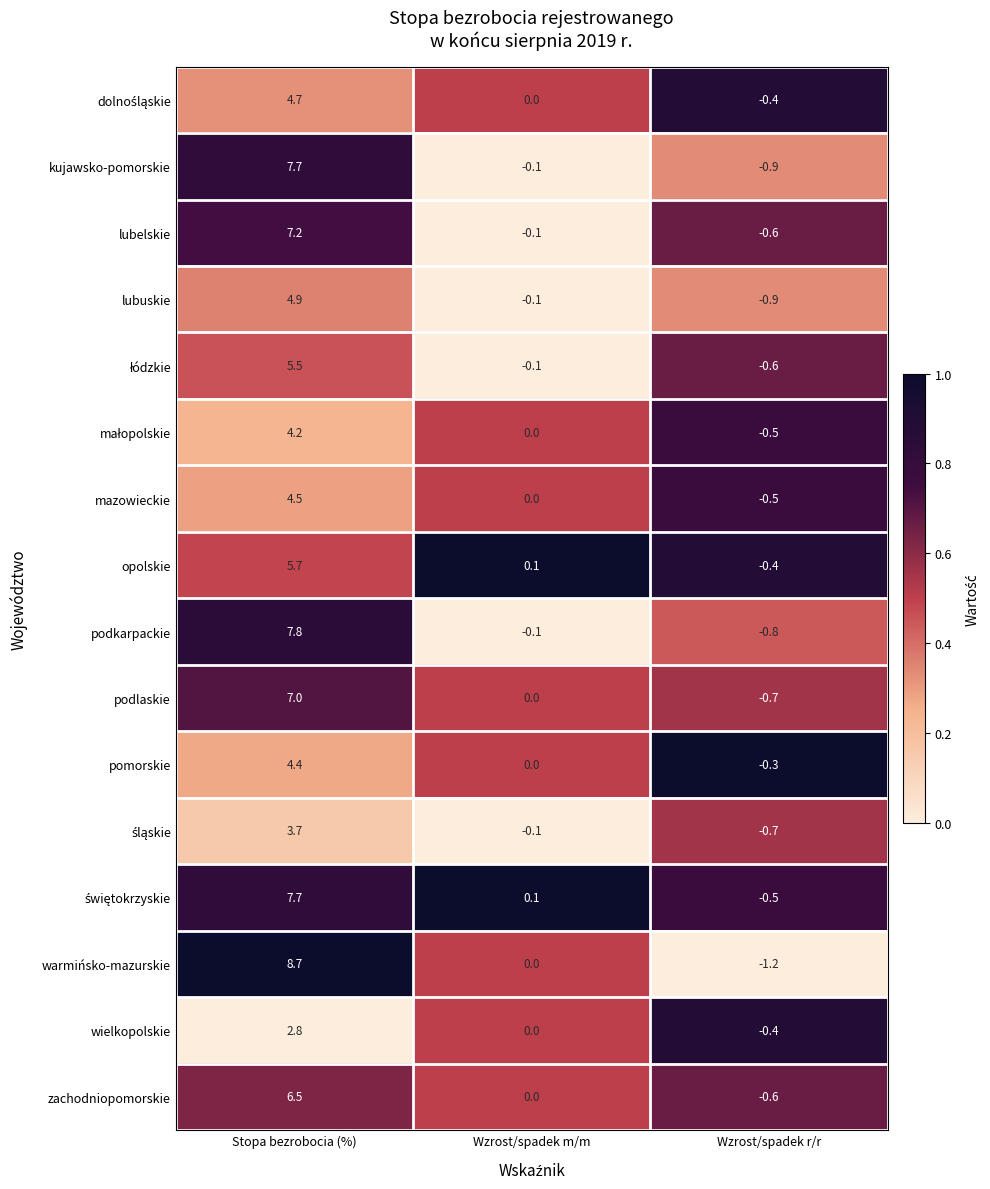

True or false: podlaskie has a value of 0.0 at Wzrost/spadek m/m.

True